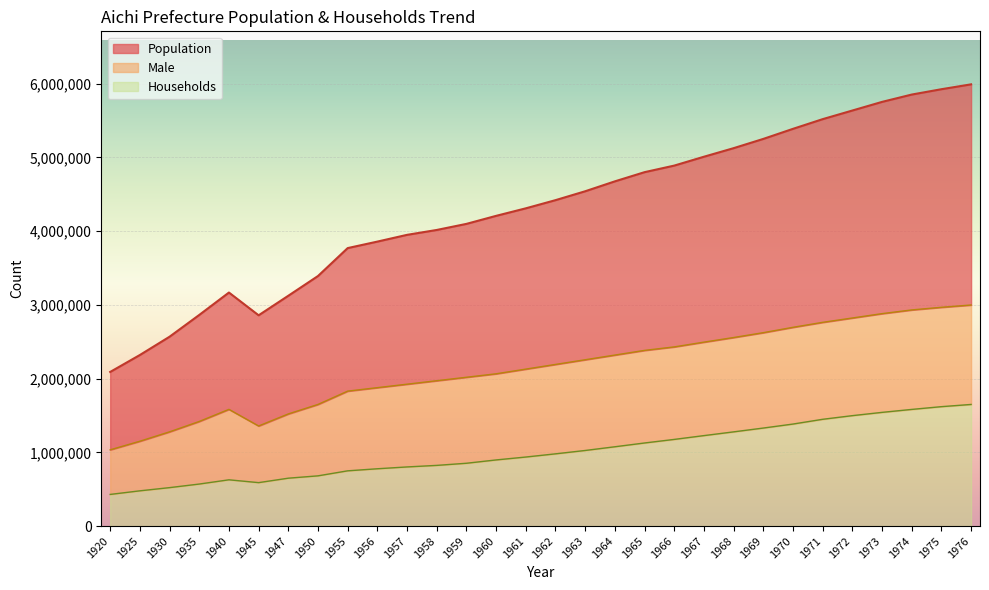

What is the sum of all Population values?

129335148